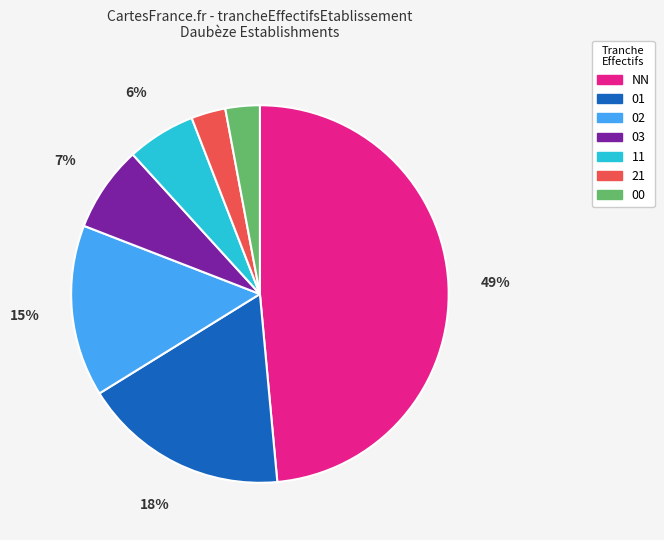

Do 00 and 21 together represent more than half of the pie?

No